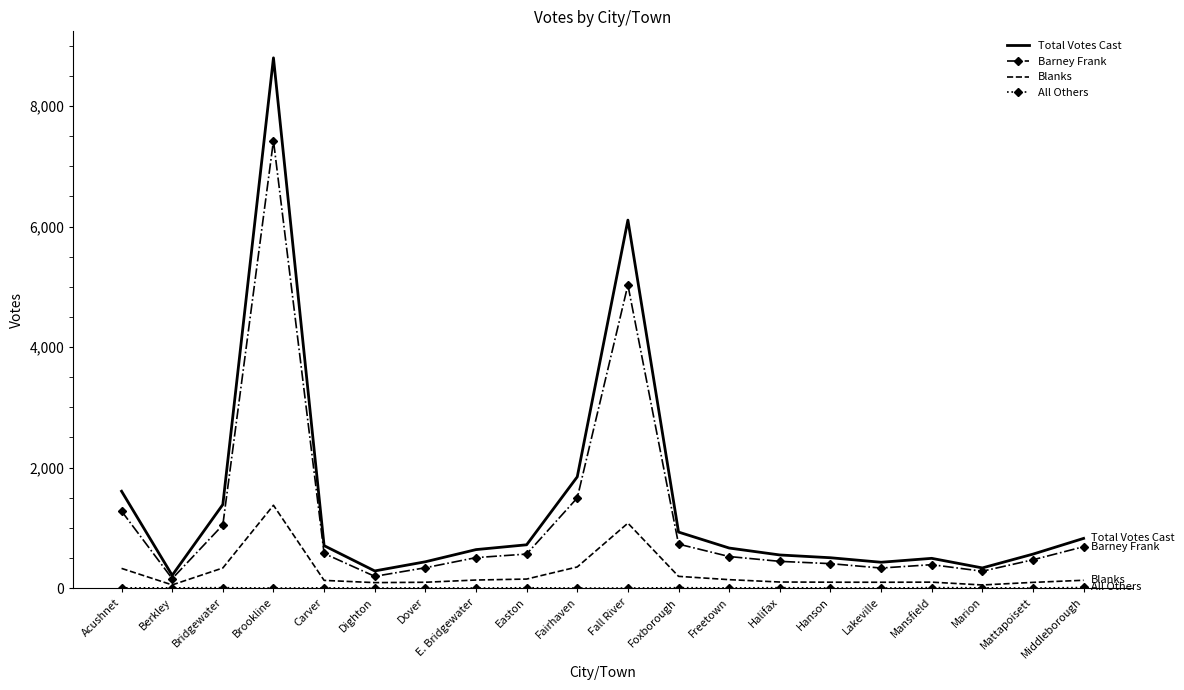

What is the total value across all series at Fall River?

12214